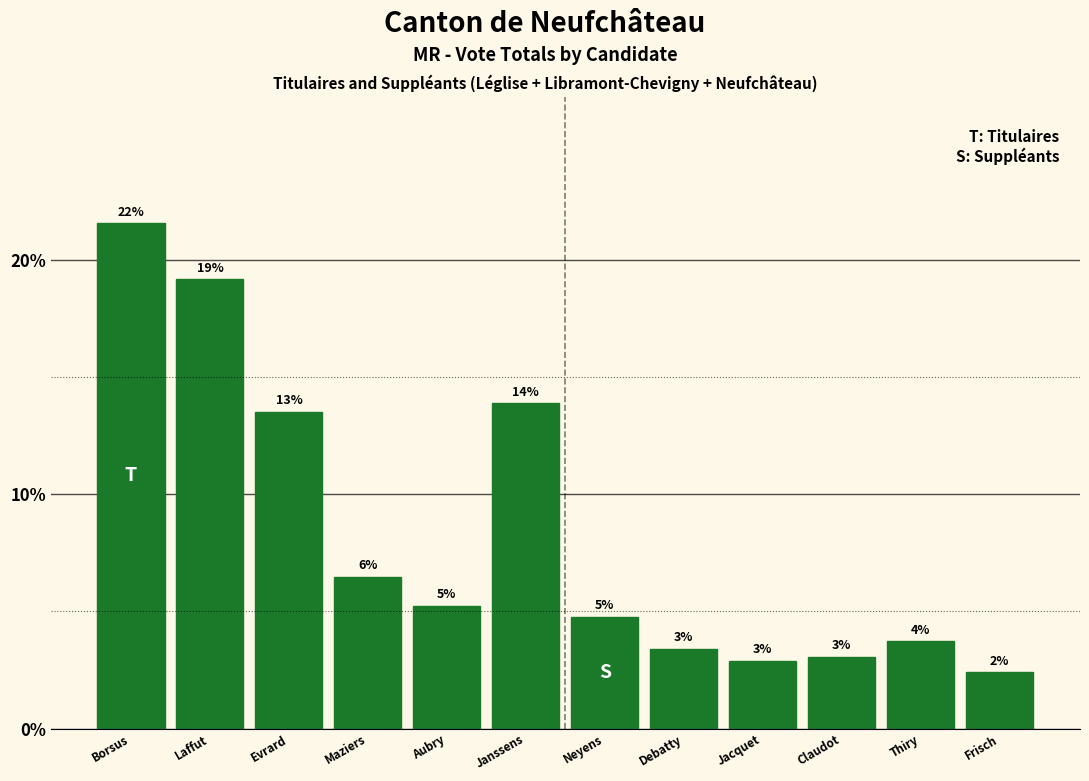

How many bars are there in total?

12